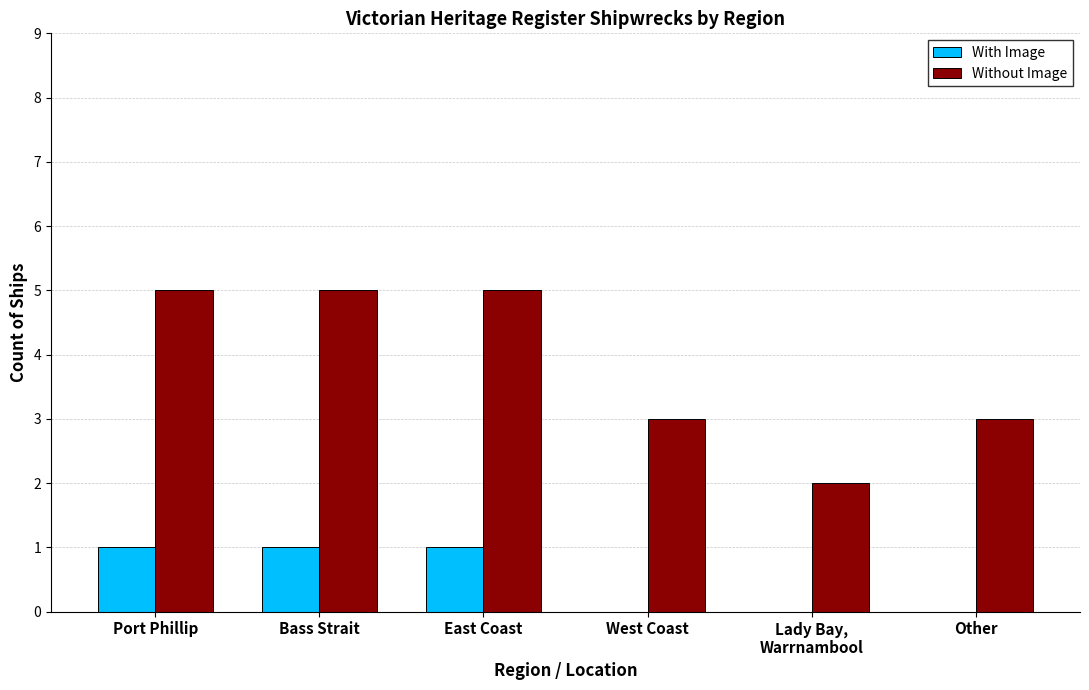

What is the highest value of the Without Image series?

5